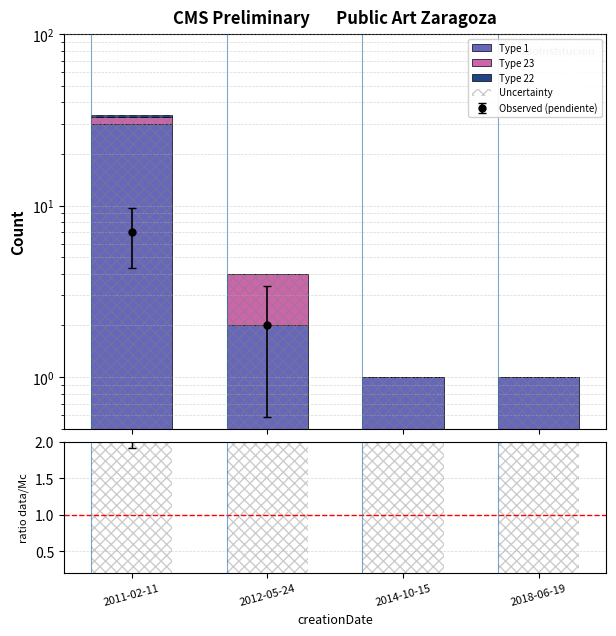

Between 2011-02-11 and 2012-05-24, which is larger?

2011-02-11